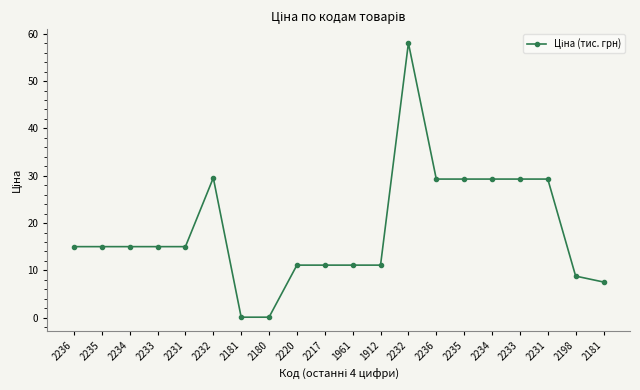

How many data points does each series have?

20